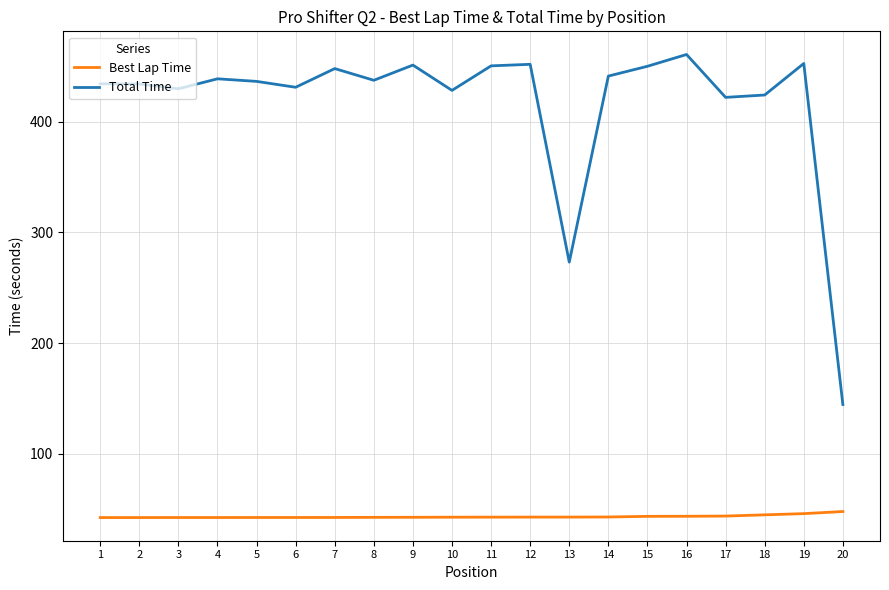

Which series has the widest spread of values?

Total Time